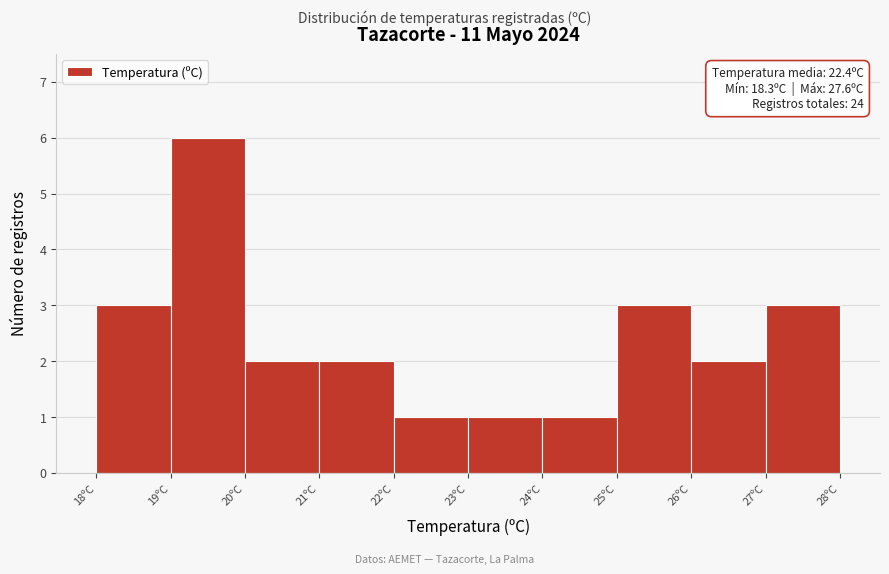

Reading left to right, transcribe all the data shown in this chart.

3	6	2	2	1	1	1	3	2	3